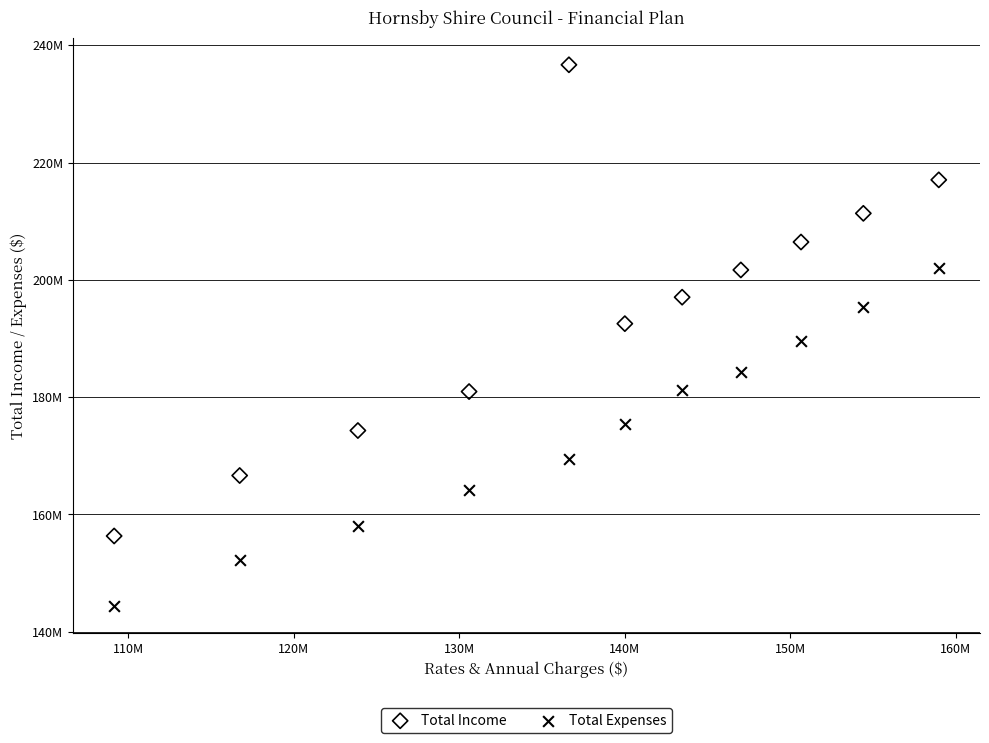

Which series has the widest spread of Y values?

Total Income